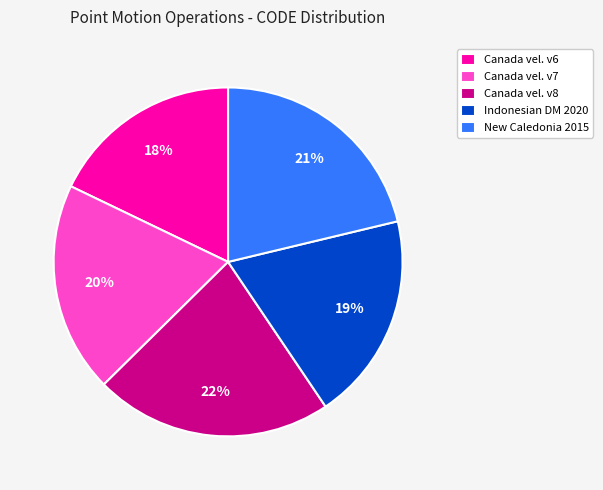

What is the smallest slice in the pie chart?

Canada vel. v6